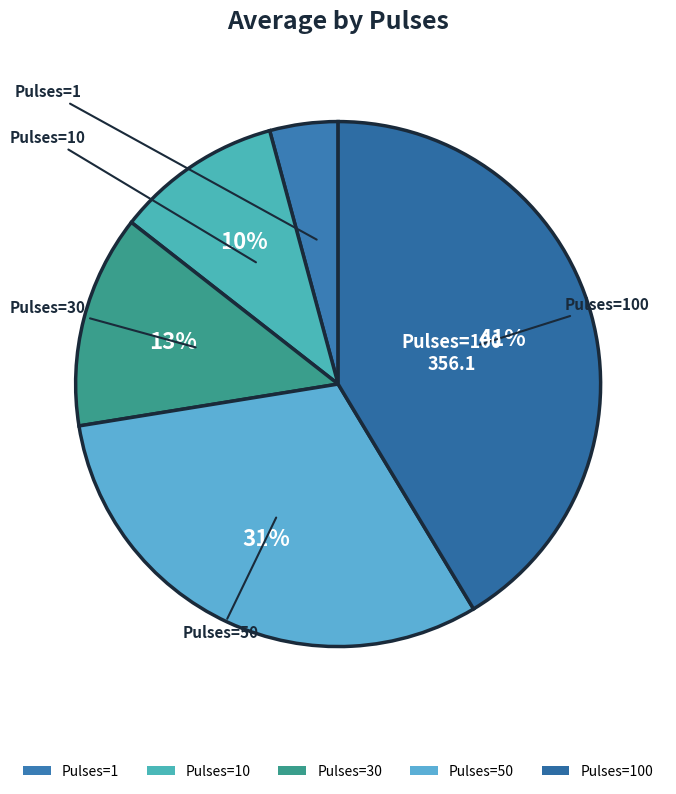

Rank the categories by value from lowest to highest.

Pulses=1, Pulses=10, Pulses=30, Pulses=50, Pulses=100